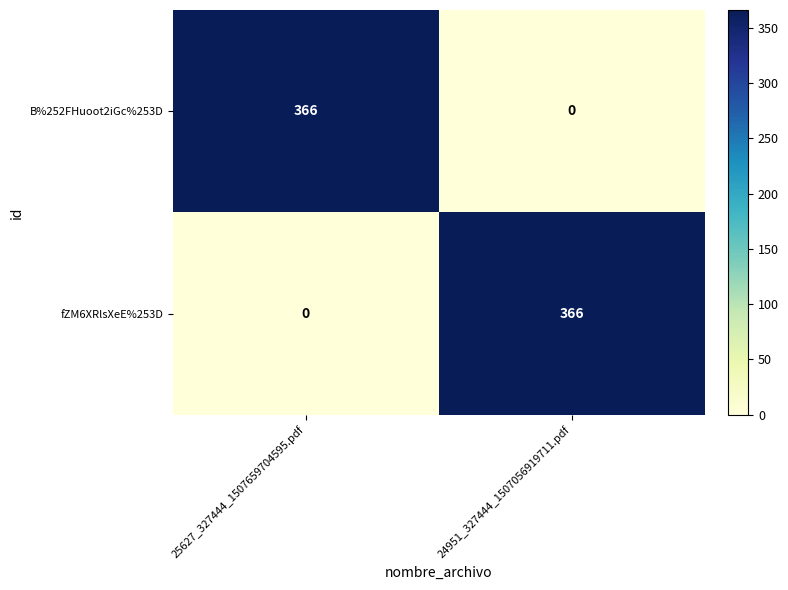

What is the spread (max minus min) of values at 25627_327444_1507659704595.pdf?

366